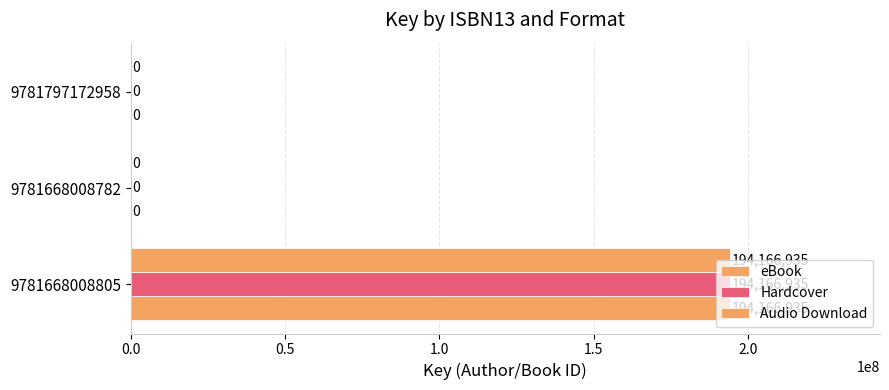

How many values in the eBook series exceed 0?

1